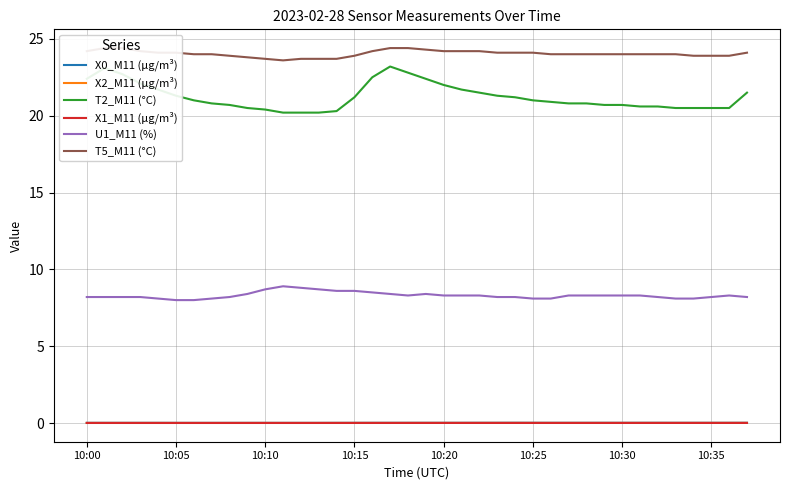

True or false: T2_M11 (°C) and X0_M11 (μg/m³) intersect in this chart.

False